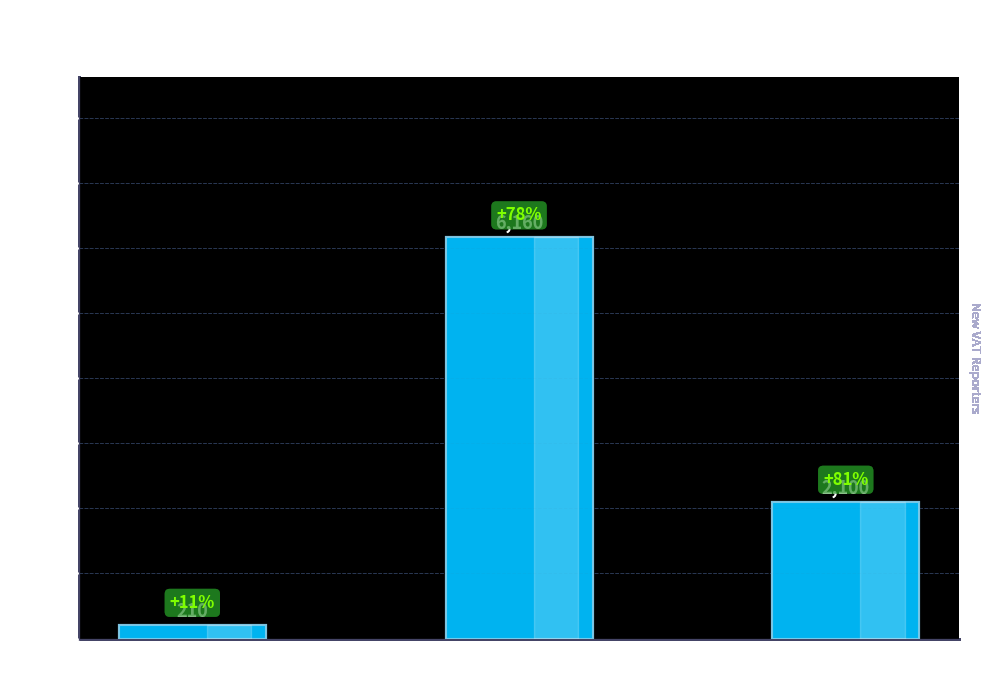

What position from the left is Administrative and
support activities?

3